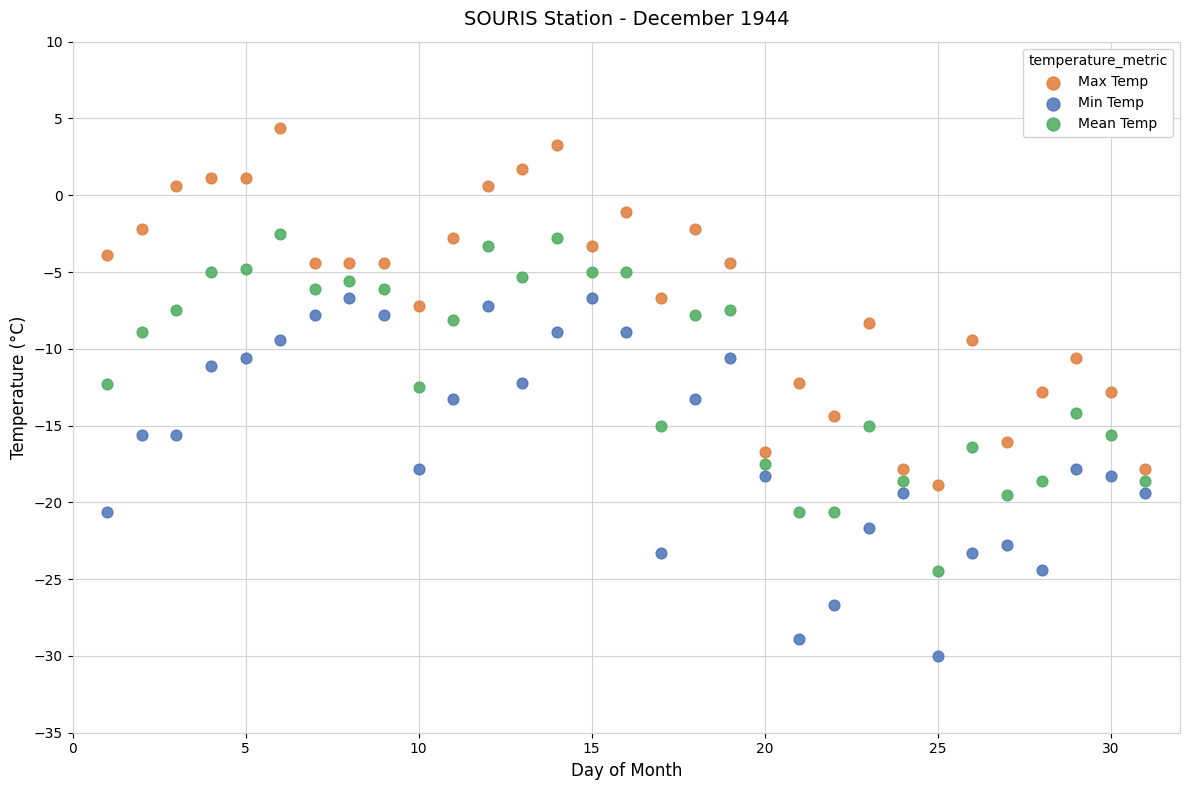

Which series reaches the minimum Y coordinate?

Min Temp